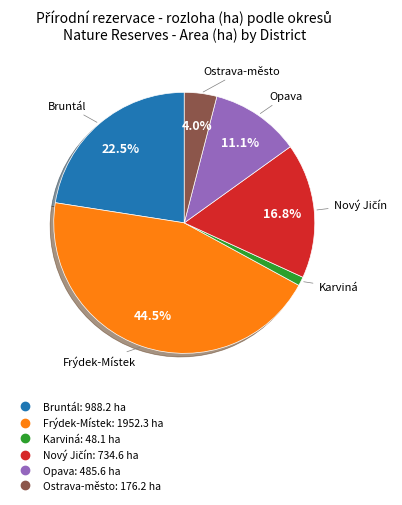

Is there any slice that represents more than half of the pie?

No